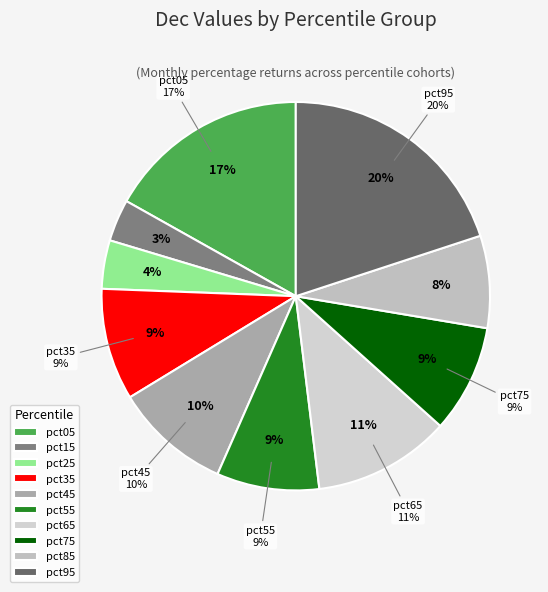

How many segments does this pie chart have?

10